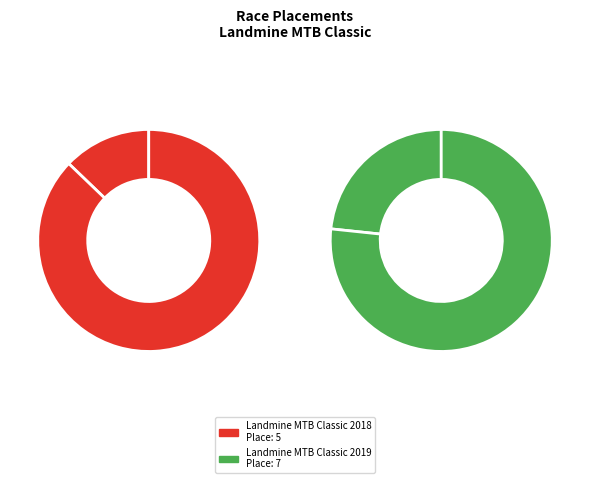

To the nearest percent, what percentage of the pie is Landmine MTB Classic 2018?

42%